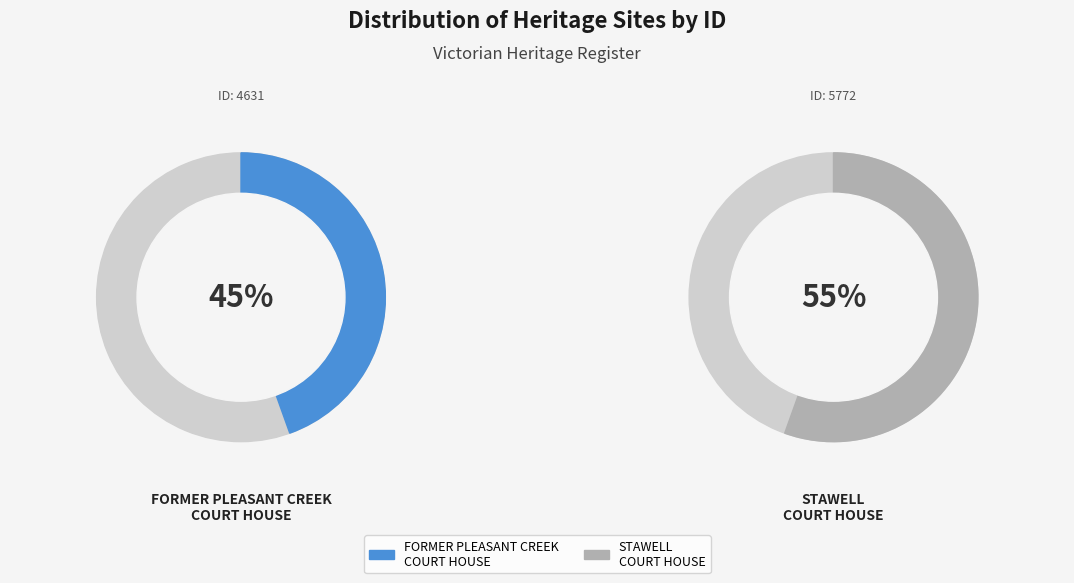

Combined, what portion of the pie is STAWELL
COURT HOUSE and FORMER PLEASANT CREEK
COURT HOUSE?

100.0%